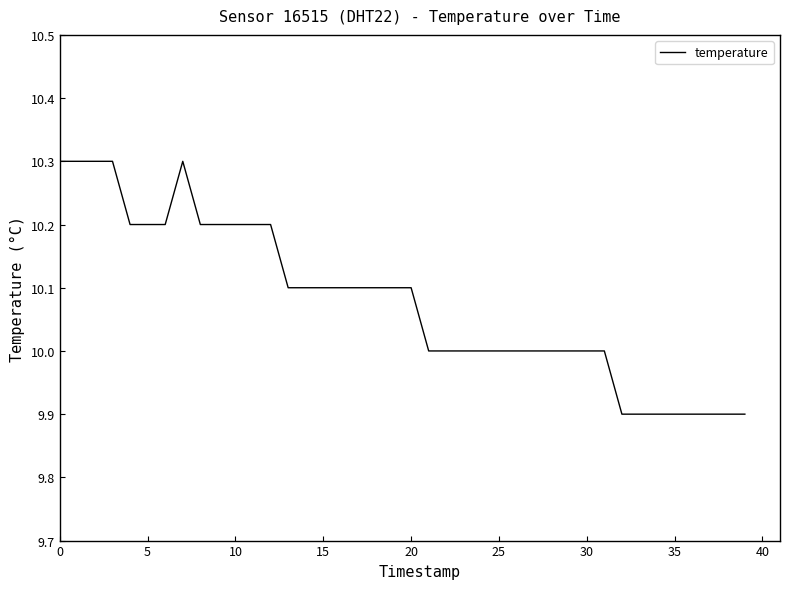

What is the smallest value displayed?

9.9